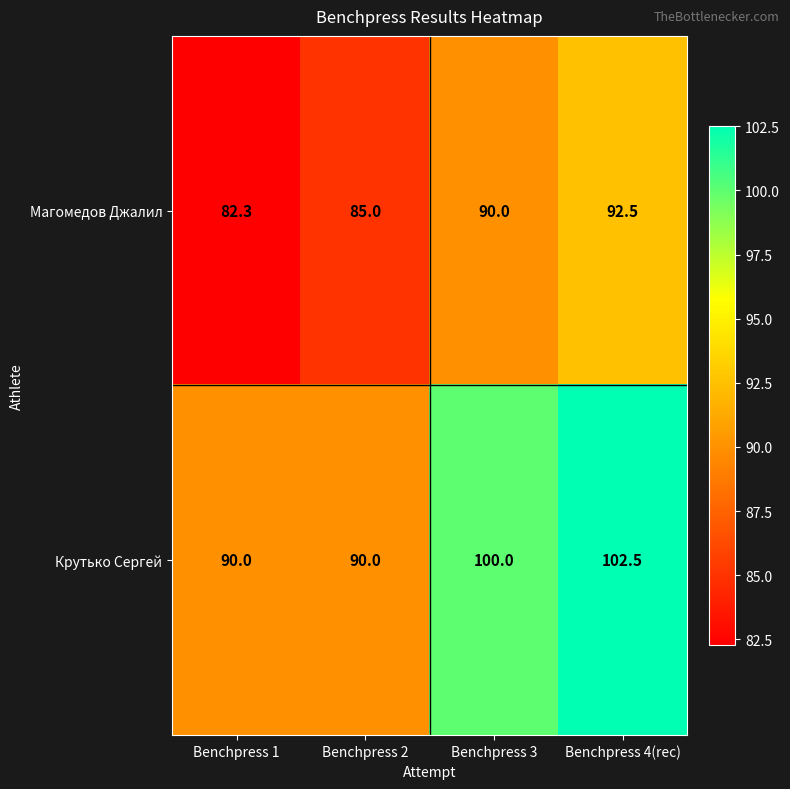

What is the smallest value displayed?

82.3